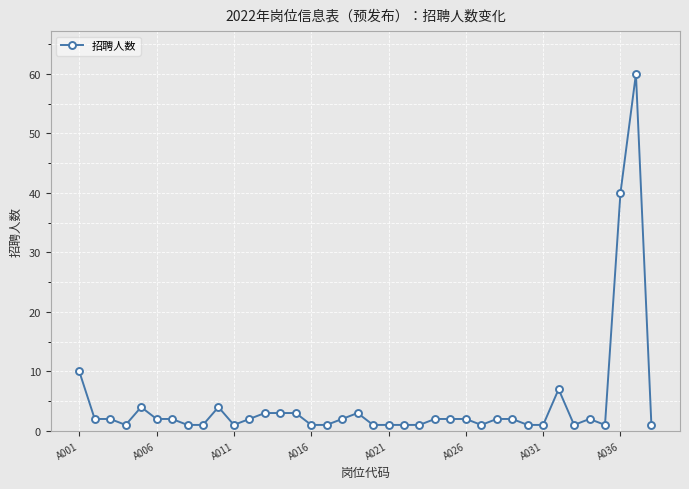

What is the sum of all values?

177